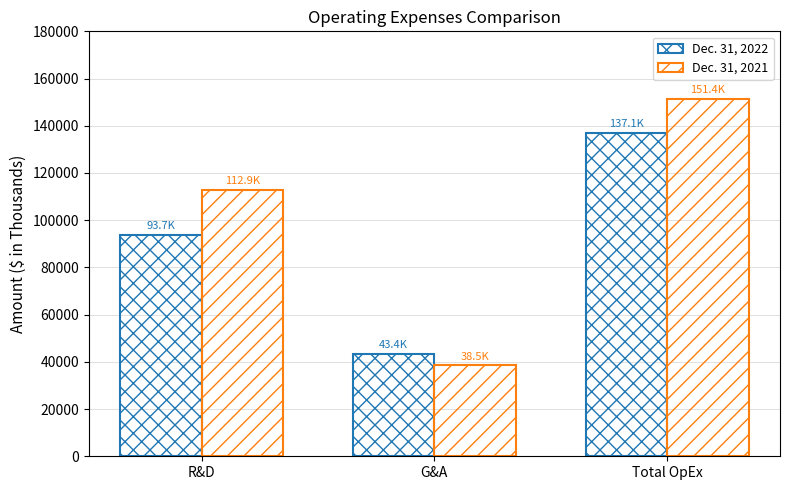

How many values in the Dec. 31, 2021 series are below 112903?

1